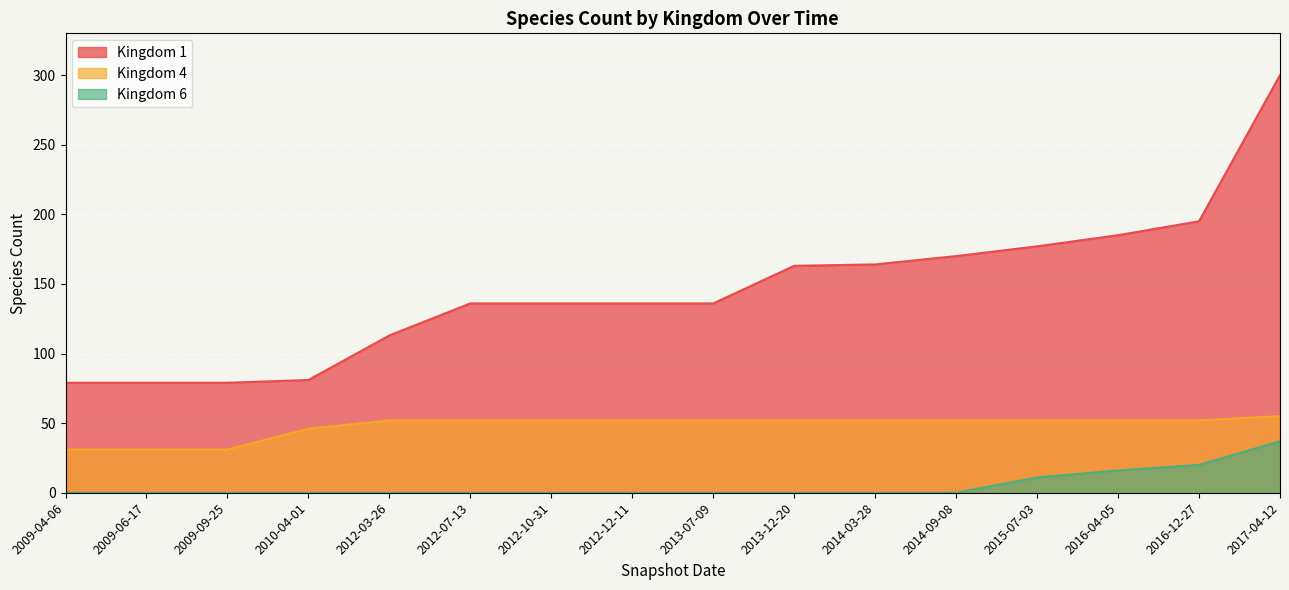

What is the label of the 10th point from the left?

2013-12-20